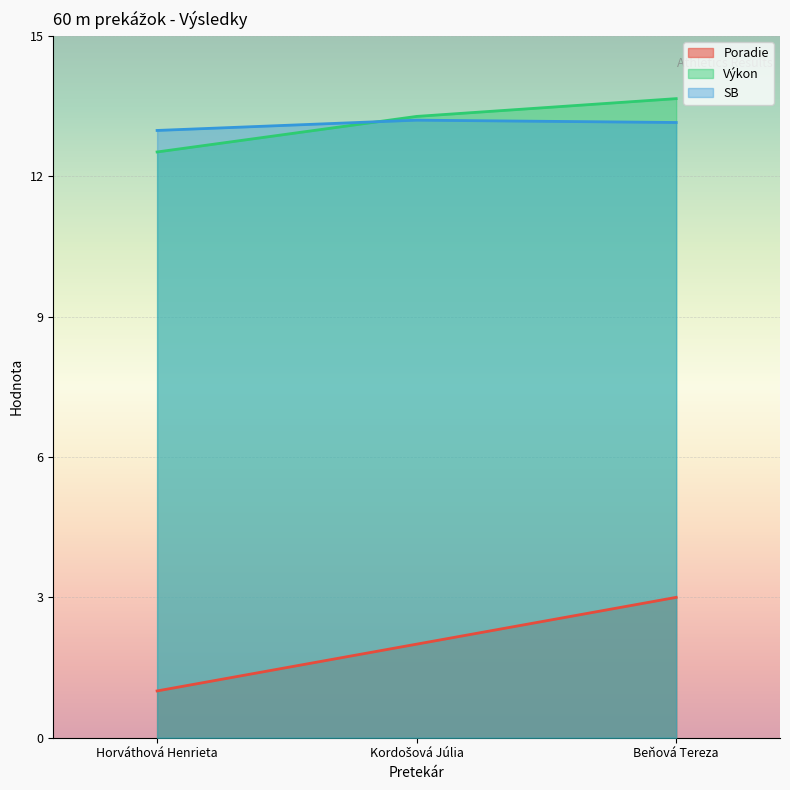

What position from the left is Horváthová Henrieta?

1